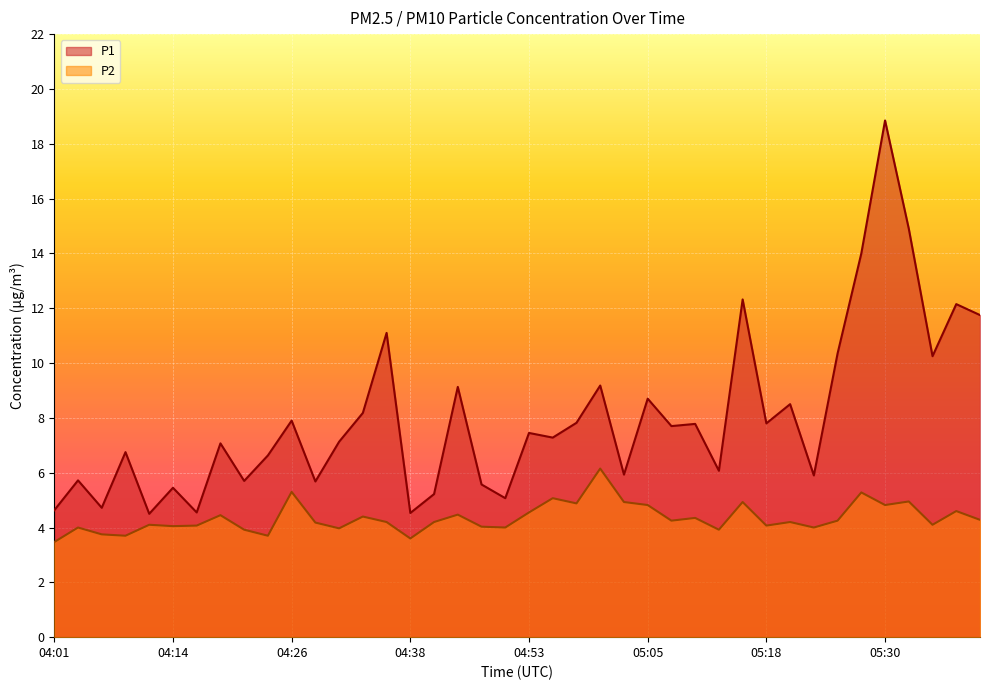

What is the total value across all series at 05:05?

13.5